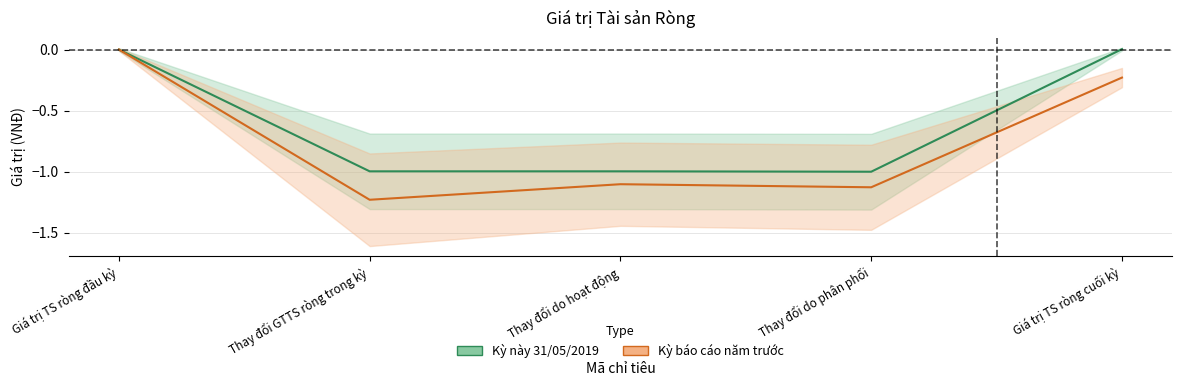

Where does the Kỳ báo cáo năm trước series first go above -1?

Giá trị TS ròng đầu kỳ